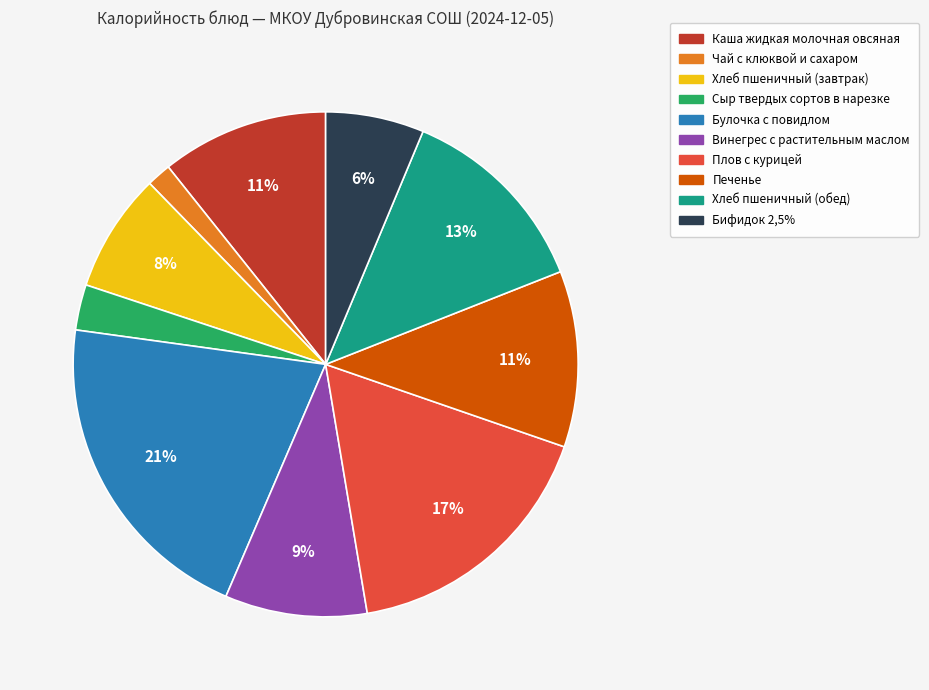

Do Сыр твердых сортов в нарезке and Каша жидкая молочная овсяная together represent more than half of the pie?

No